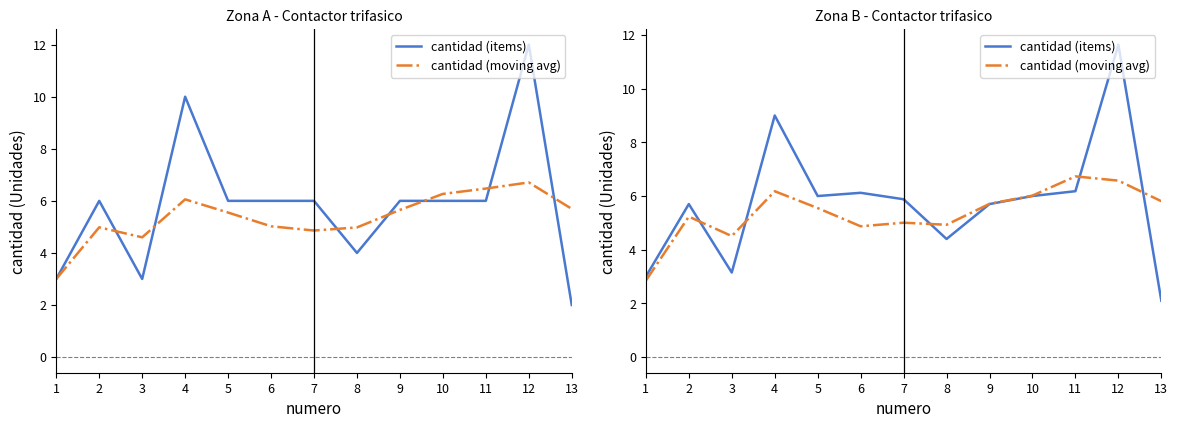

True or false: cantidad (moving avg) and cantidad (items) cross at least once.

True